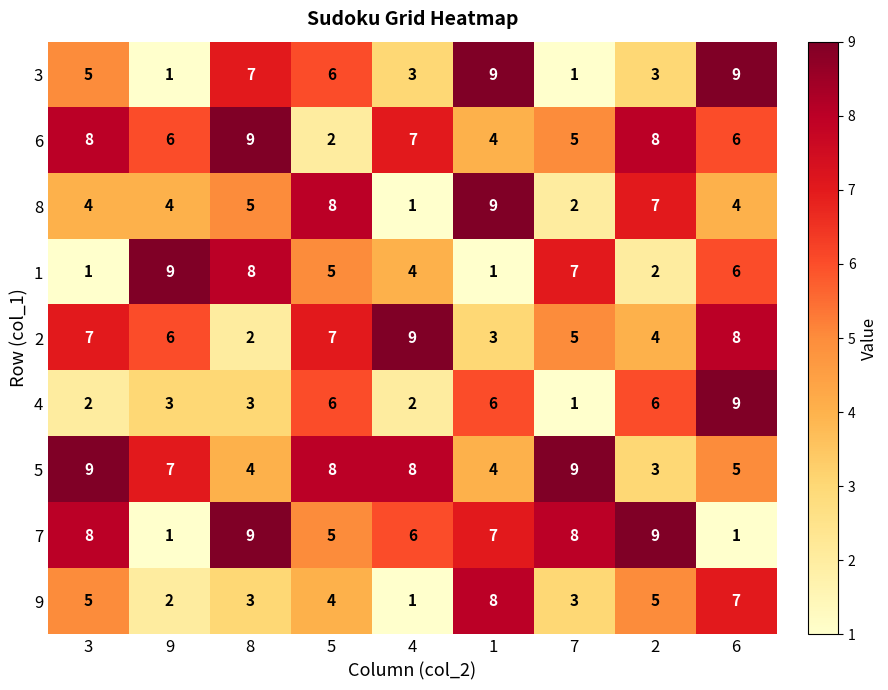

What value does the 4 series have at 6?

9